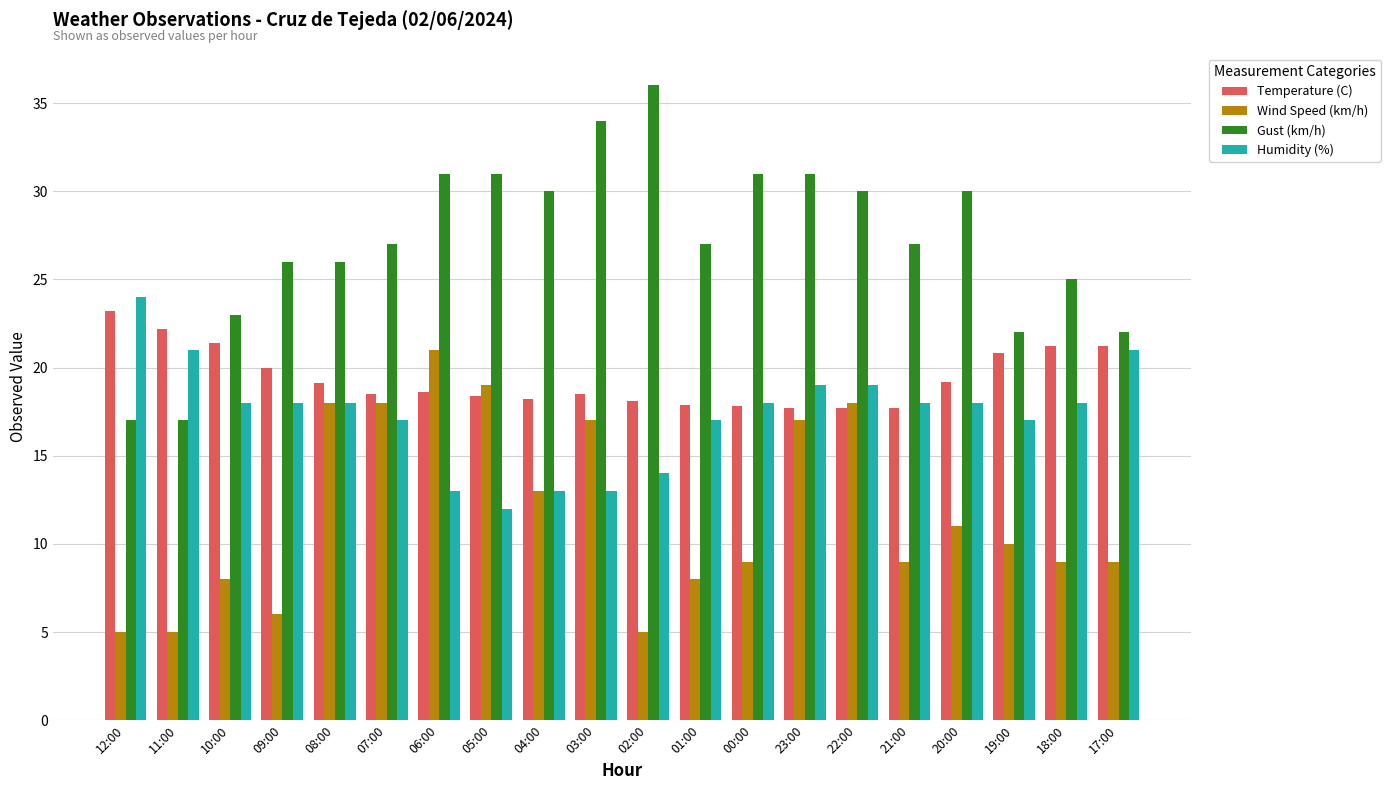

What is the label of the 4th bar from the right?

20:00